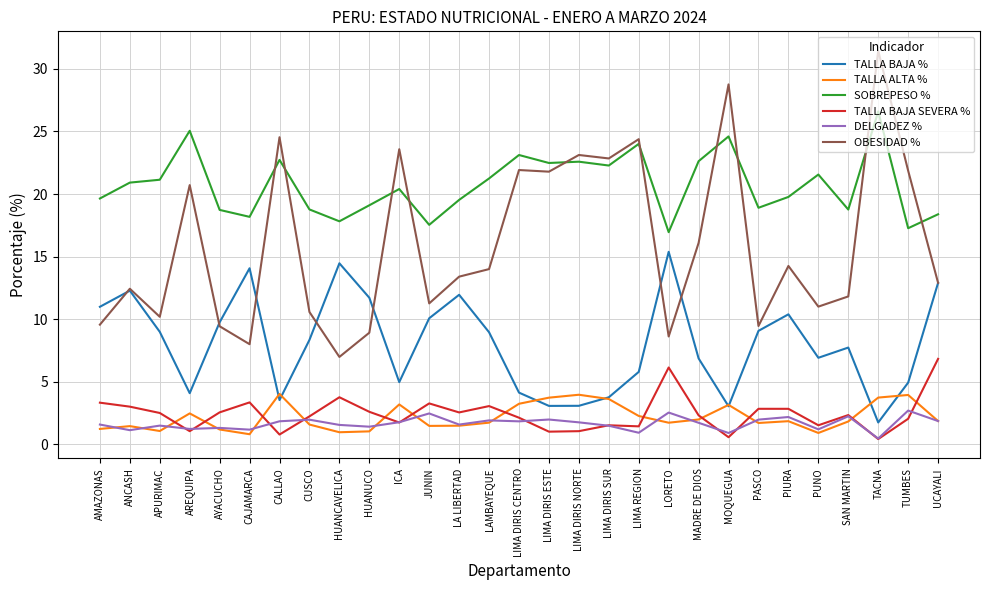

What is the minimum value for DELGADEZ %?

0.5